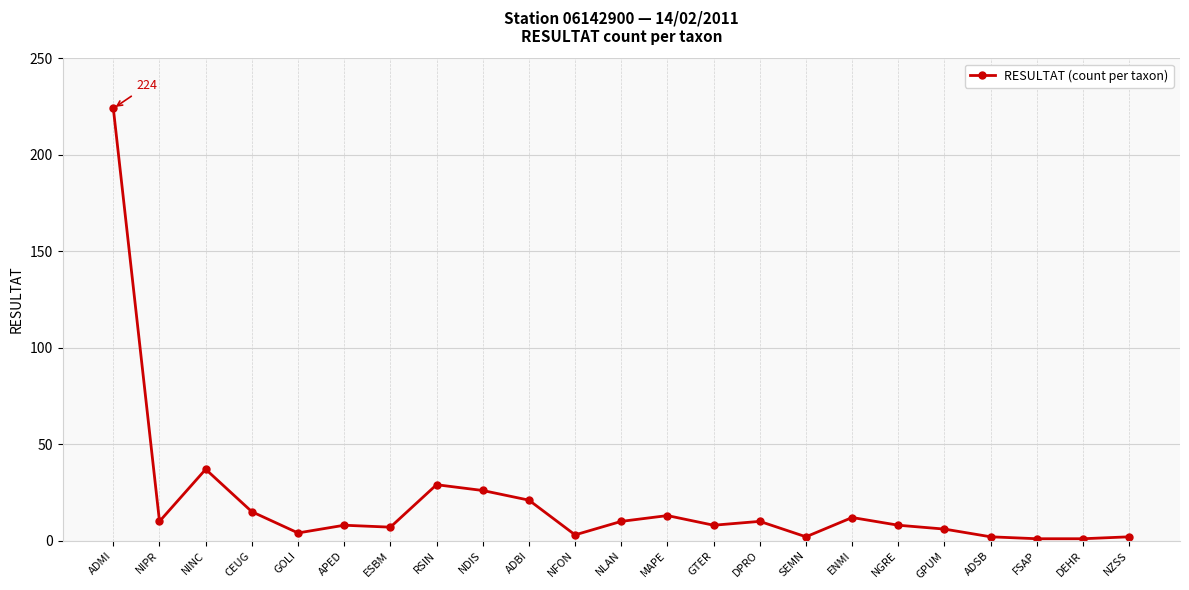

True or false: there are more than 0 points higher than both neighbors.

True